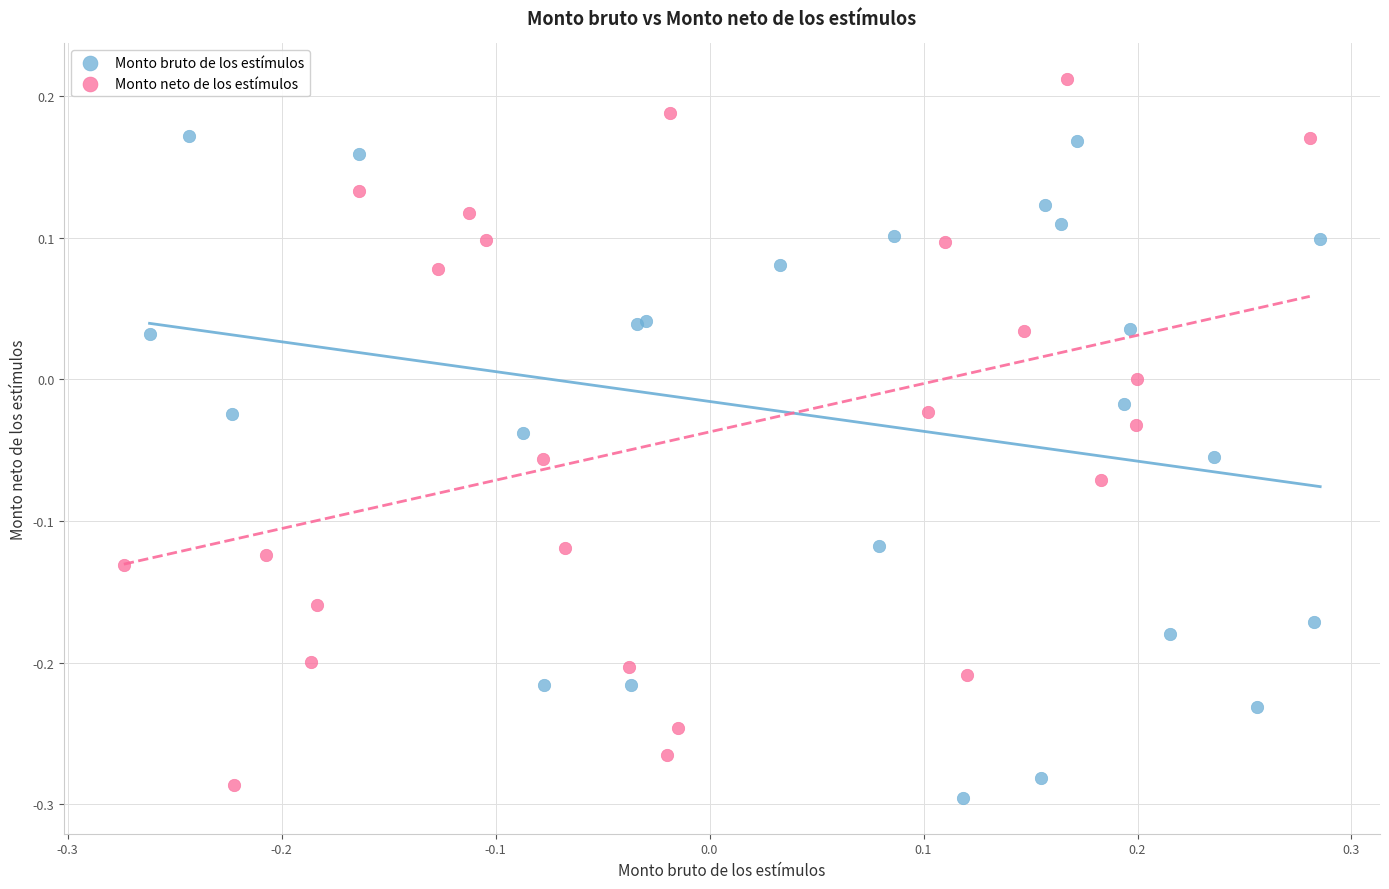

Which series contains the highest Y value?

Monto neto de los estímulos